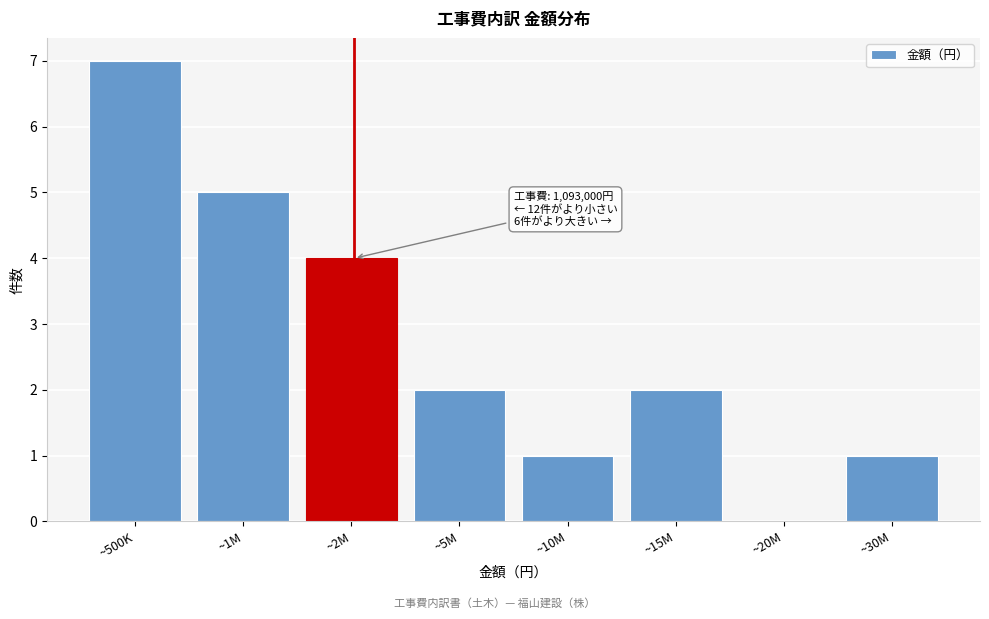

Reading right to left, what are all the values shown in this chart?

~30M=1	~20M=0	~15M=2	~10M=1	~5M=2	~2M=4	~1M=5	~500K=7